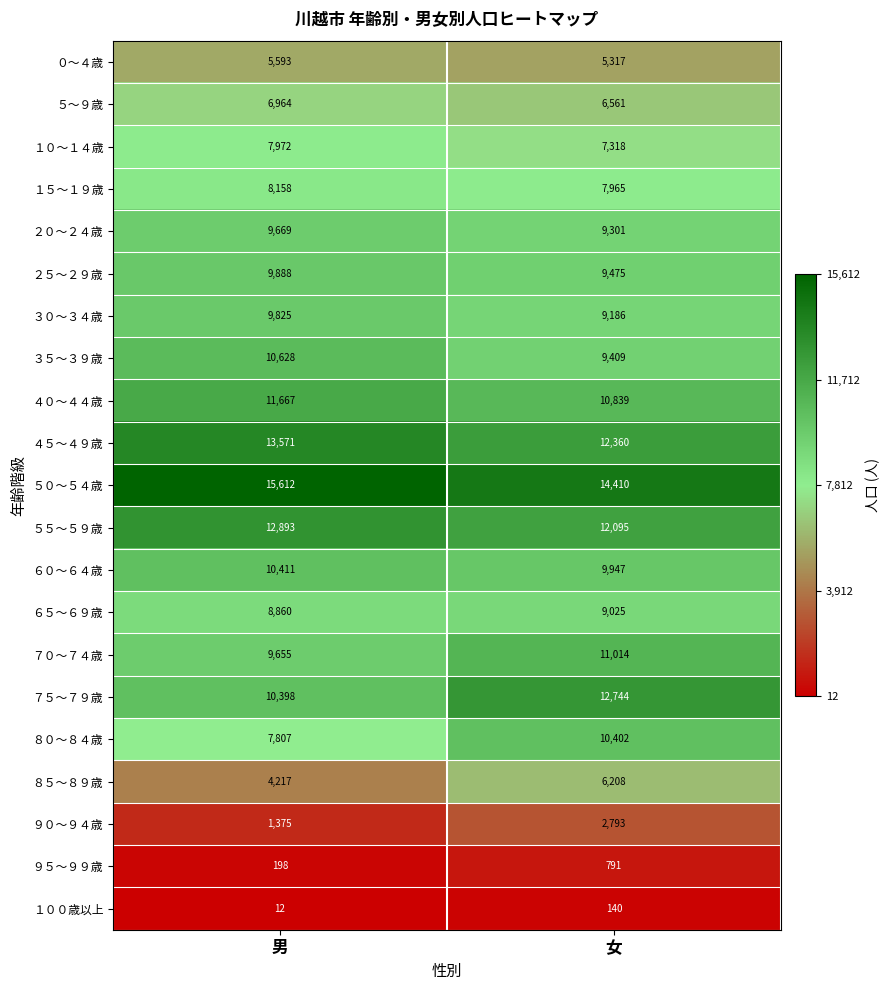

The ７５～７９歳 series shows 10398 at 男. True or false?

True